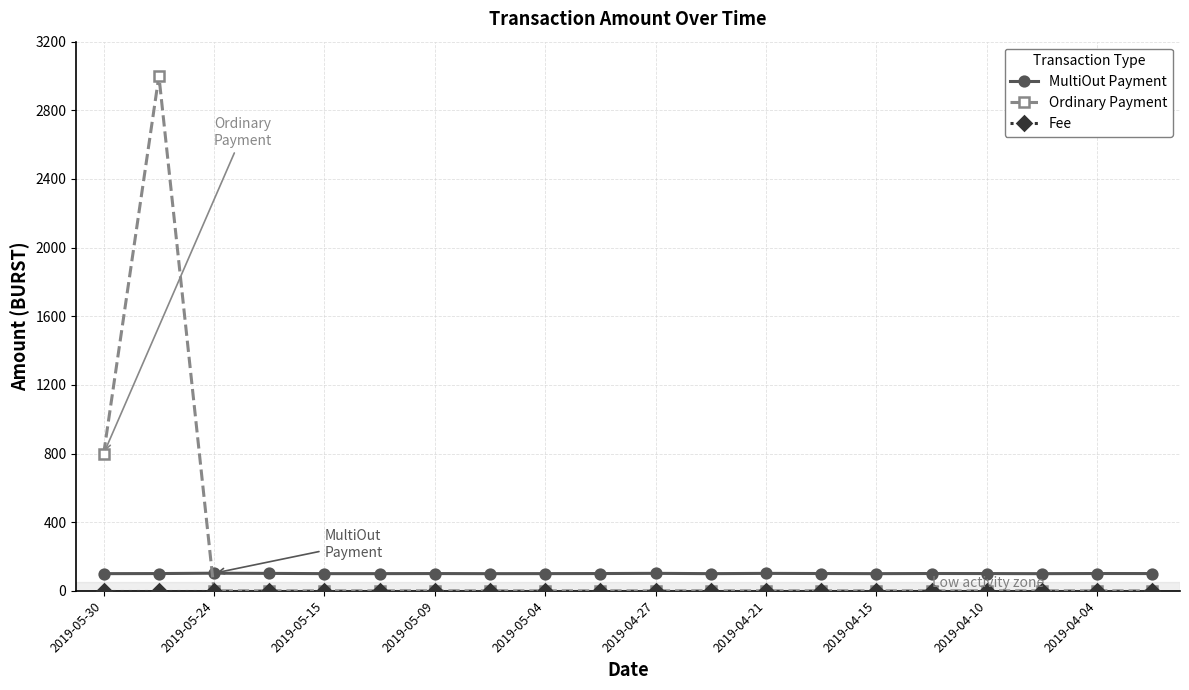

How many lines are shown in the chart?

3